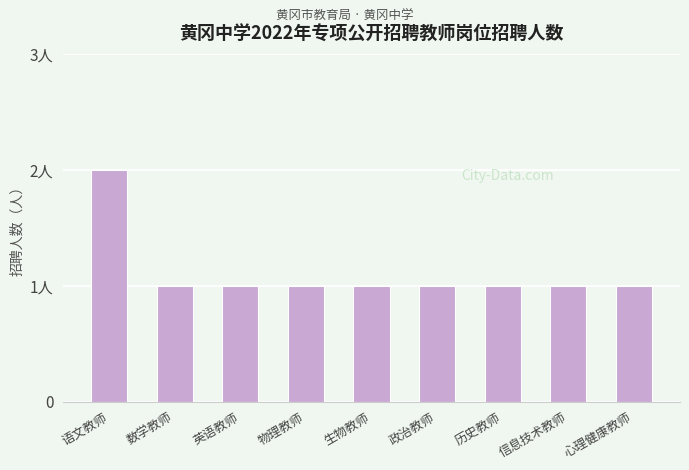

Are the bars horizontal?

No